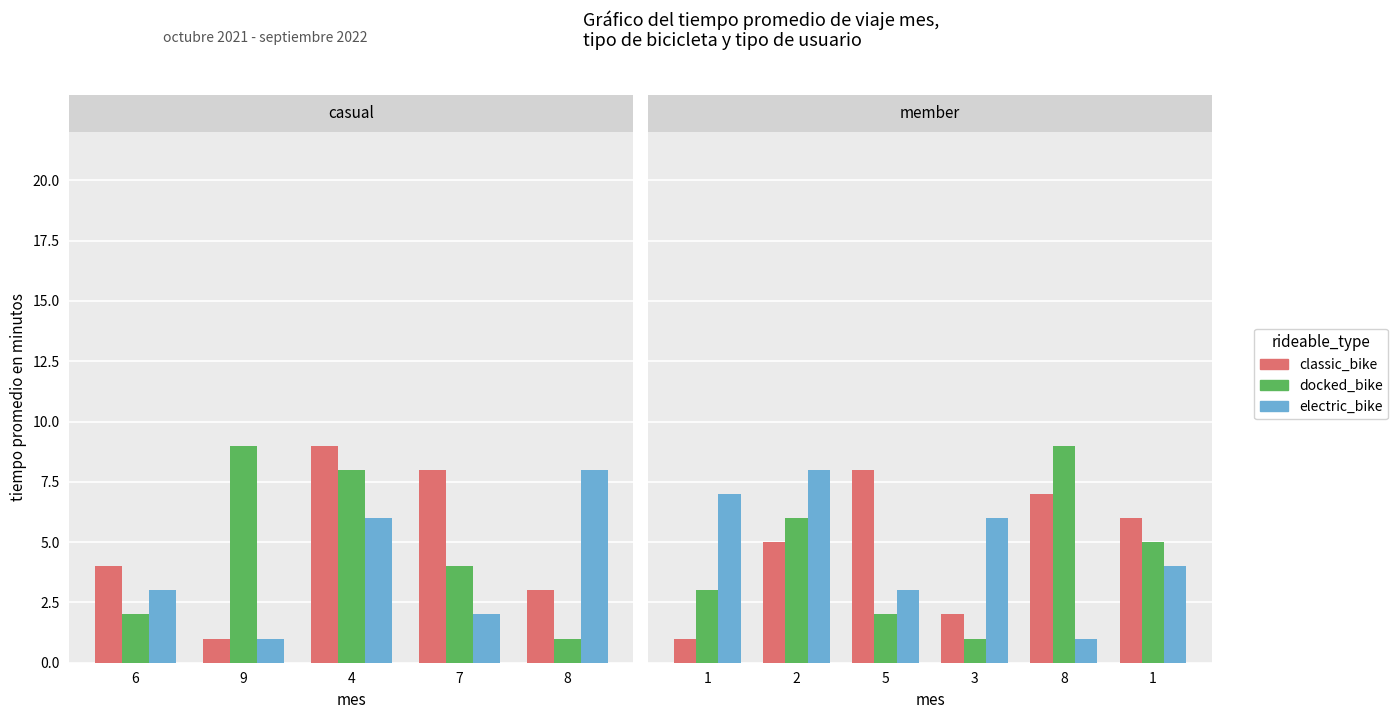

What is the label of the 4th bar from the left?

7